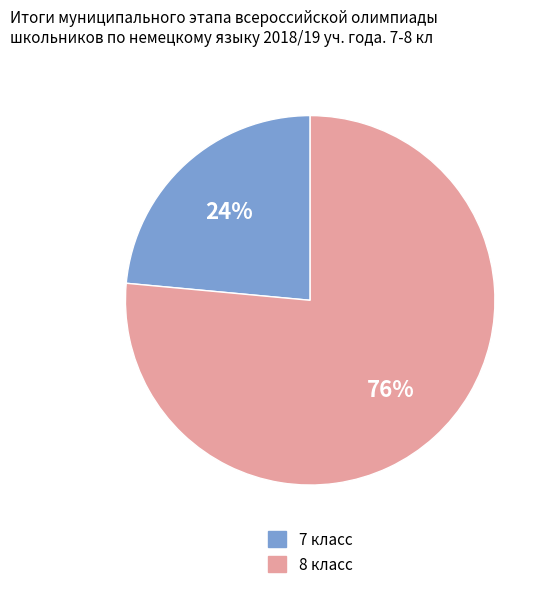

To the nearest percent, what percentage of the pie is 8 класс?

76%